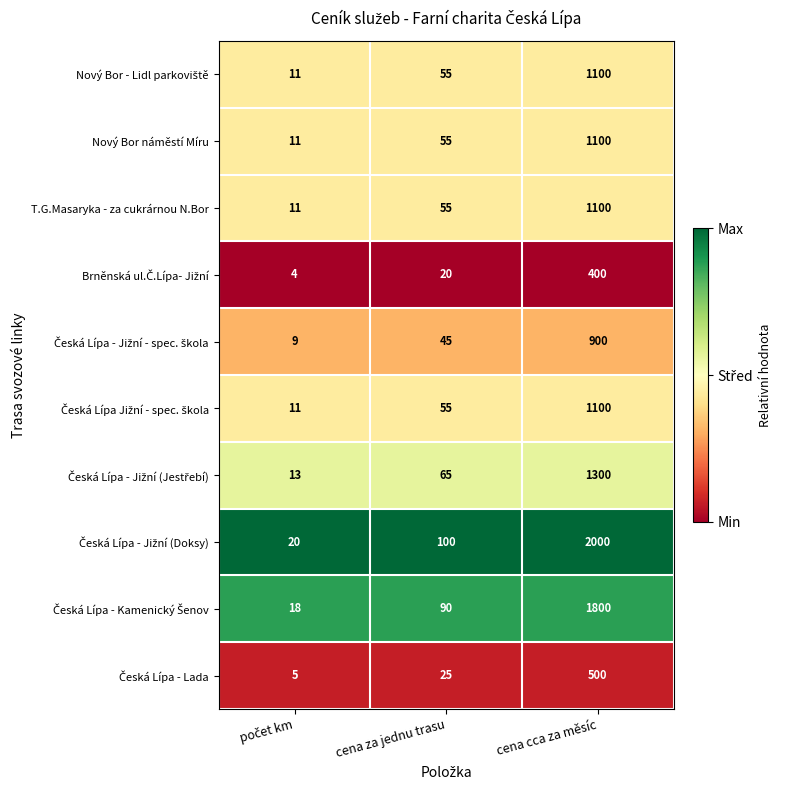

What is the approximate value of Nový Bor náměstí Míru at cena za jednu trasu, to the nearest 100?

100